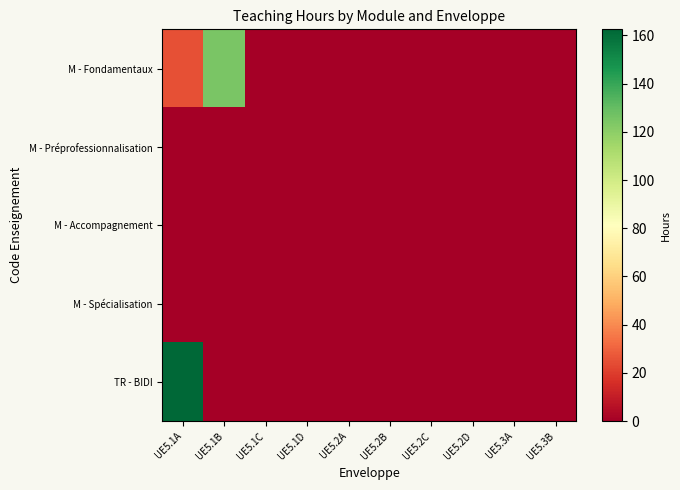

What is the total value across all series at UE5.1B?

125.0